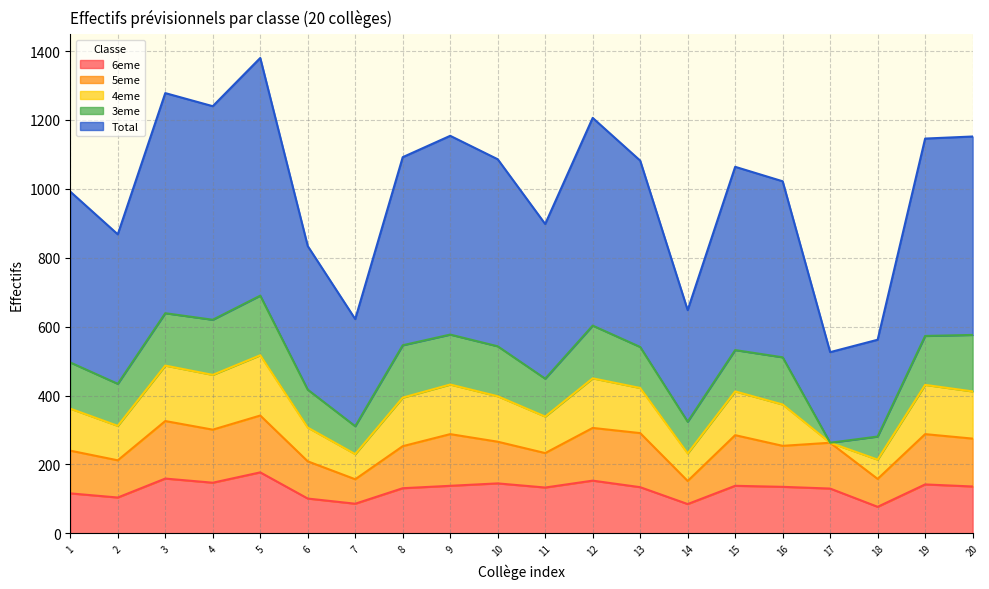

Does the chart display data point markers on the line(s)?

No